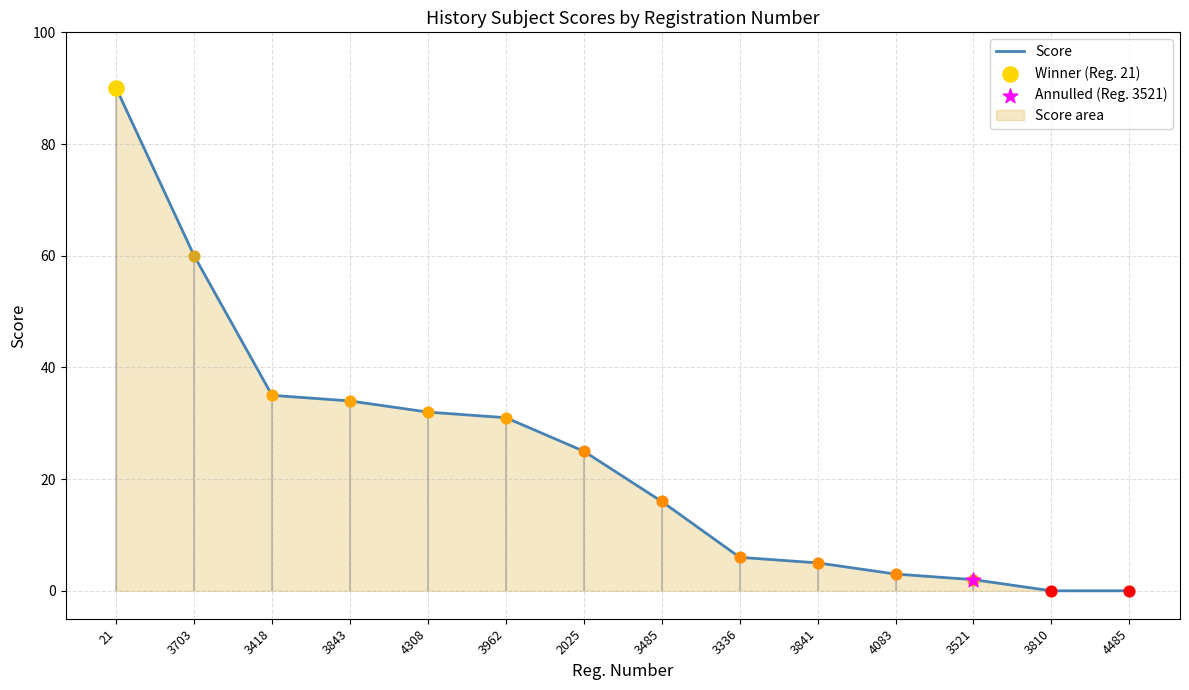

Which has a higher value, 3521 or 3843?

3843